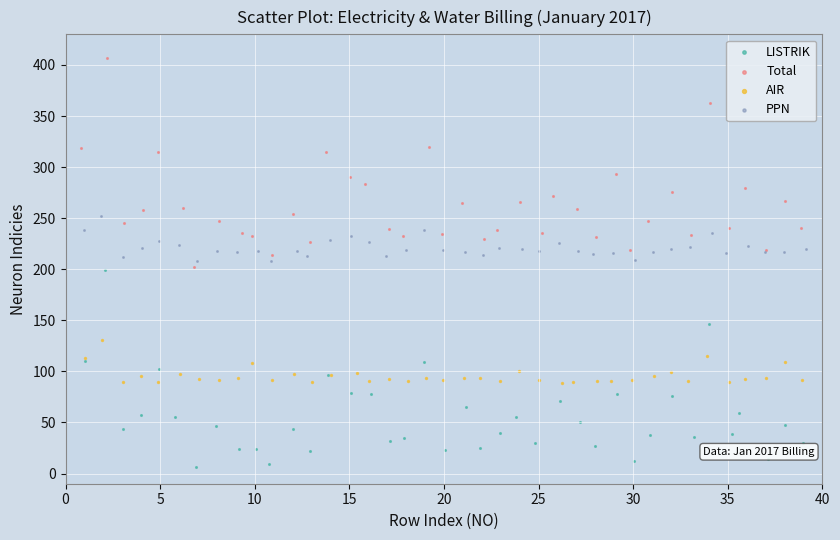

Which series reaches the maximum Y coordinate?

Total